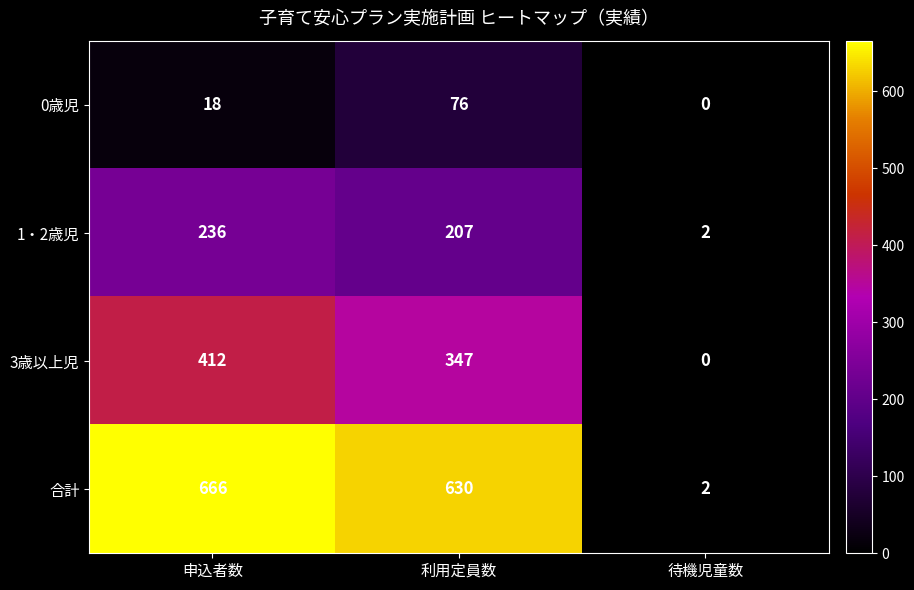

What is the average value of the 3歳以上児 series?

253